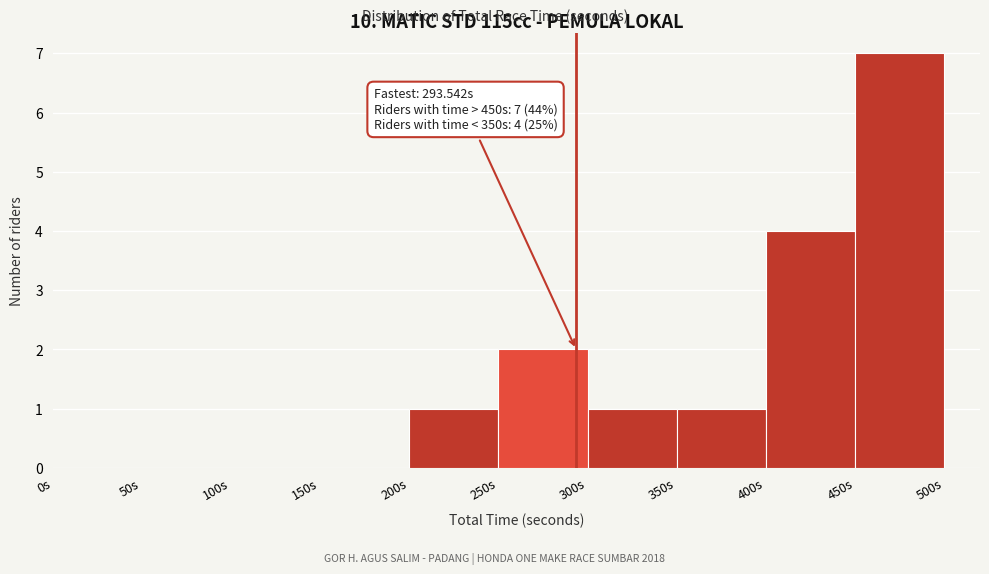

Over which range of the x-axis is the bar tallest?

450 to 500